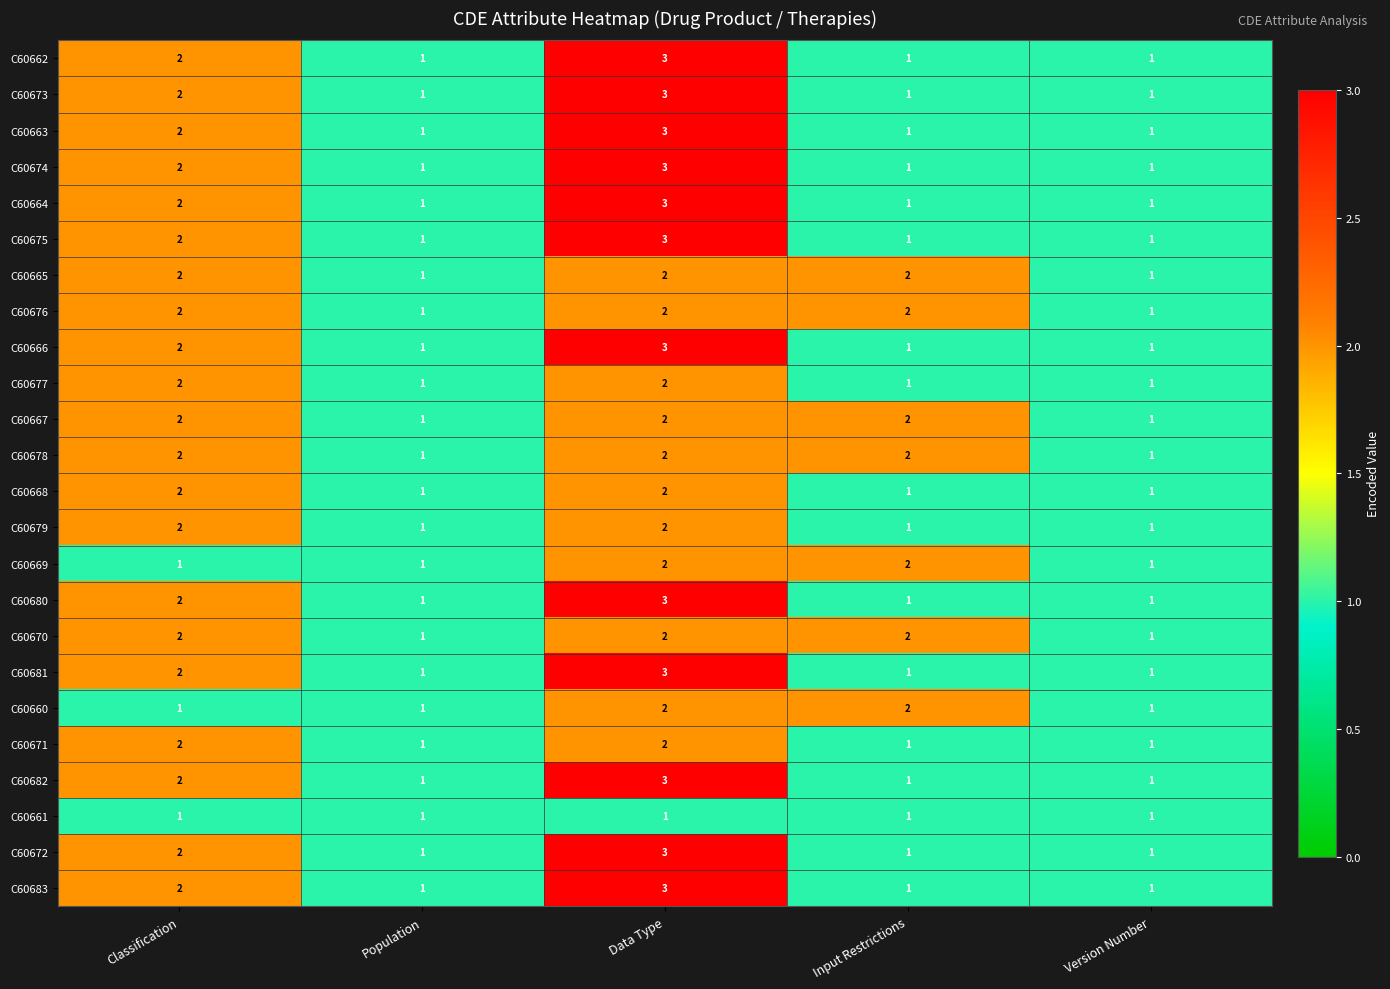

Count the C60669 values in the range 1 to 2.

5